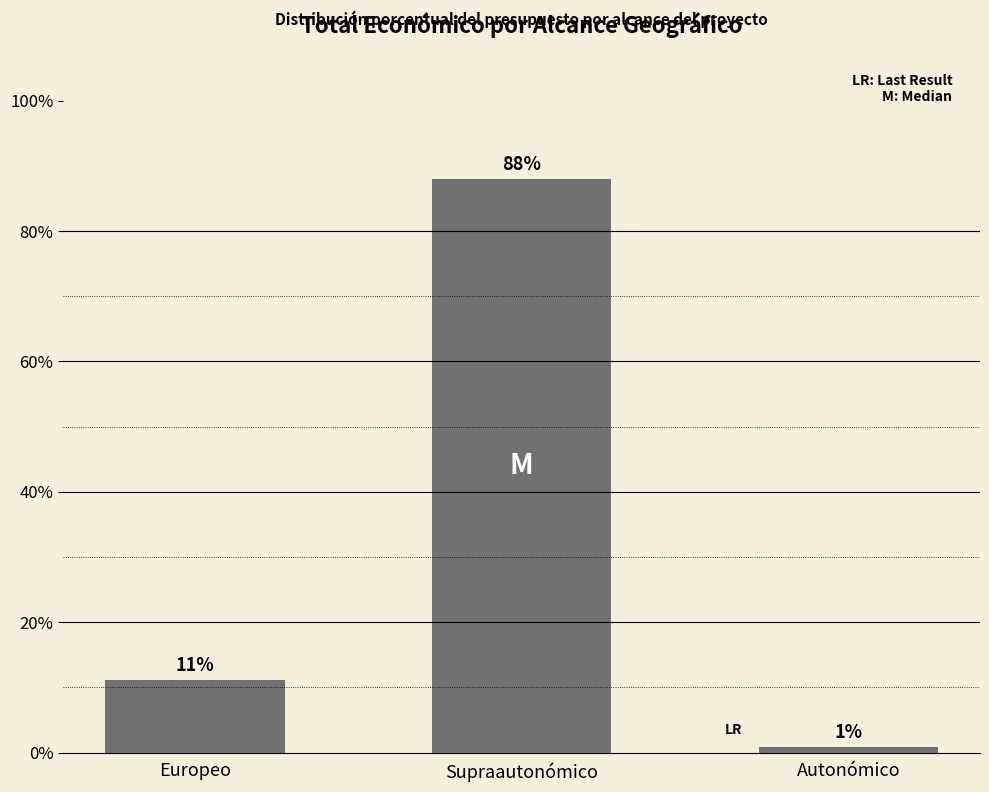

How many bars are there in total?

3